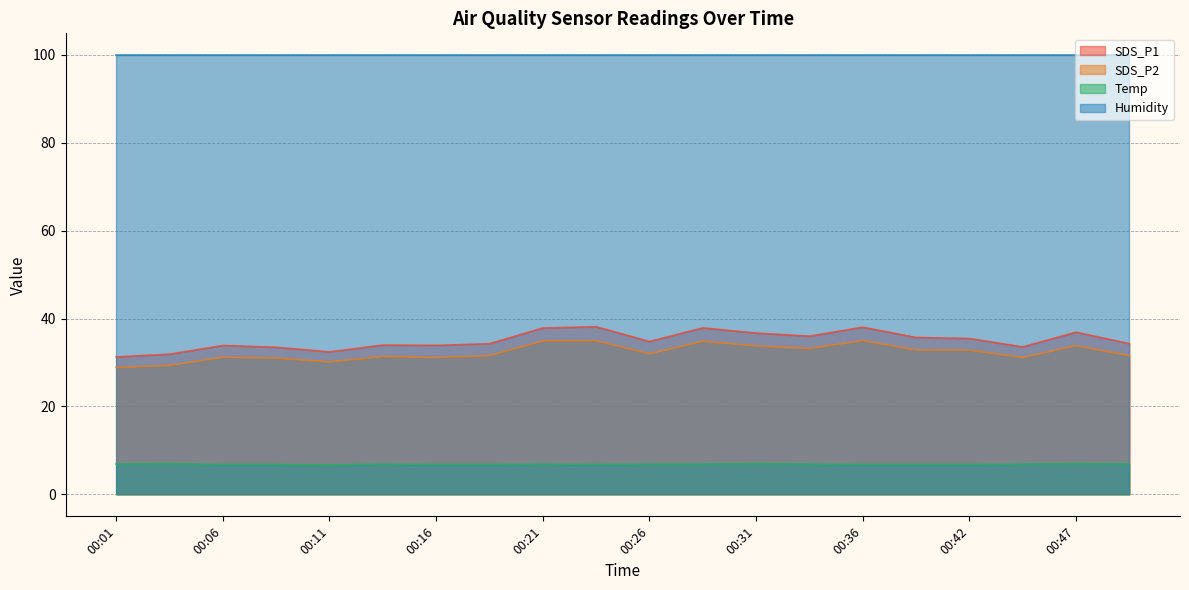

The value of Temp at 00:21 is 6.9. True or false?

True